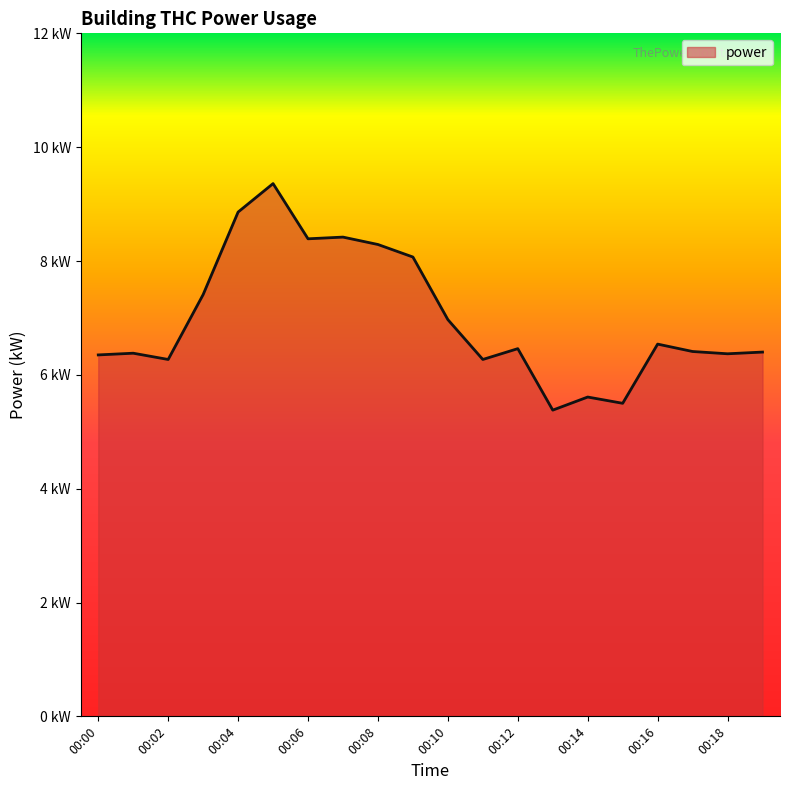

Is this an area chart (filled region under the line)?

Yes